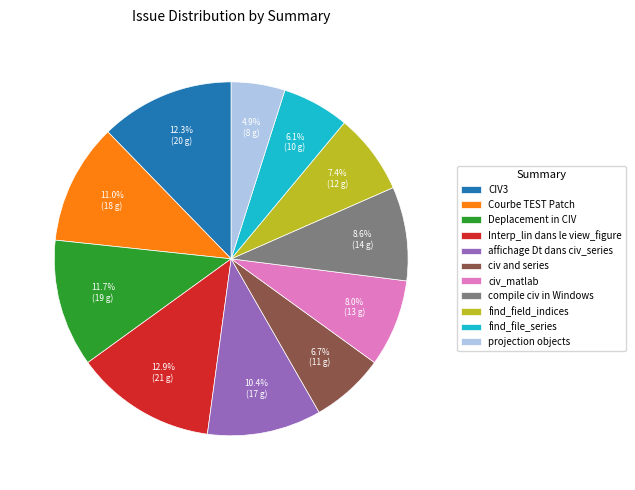

Count the number of slices in the pie.

11